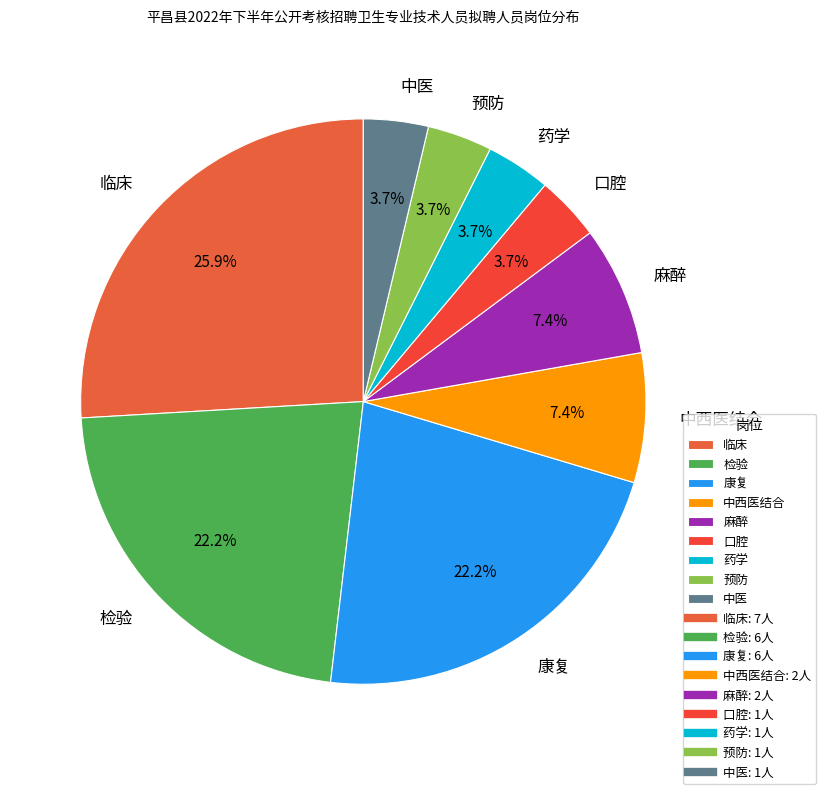

Is the sum of 预防 and 中医 greater than half?

No